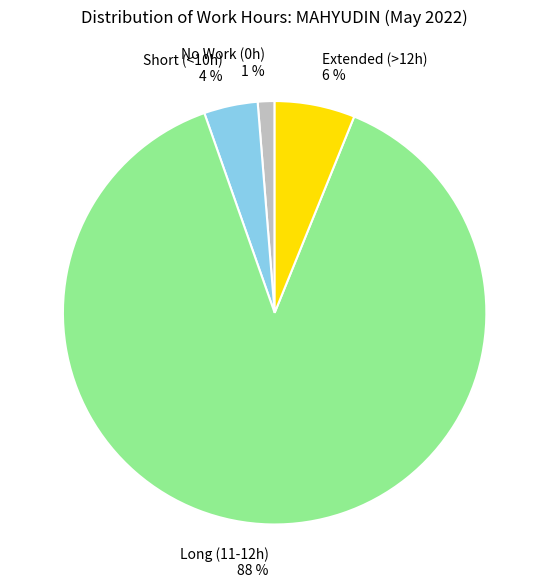

To the nearest percent, what is the average slice percentage?

25%